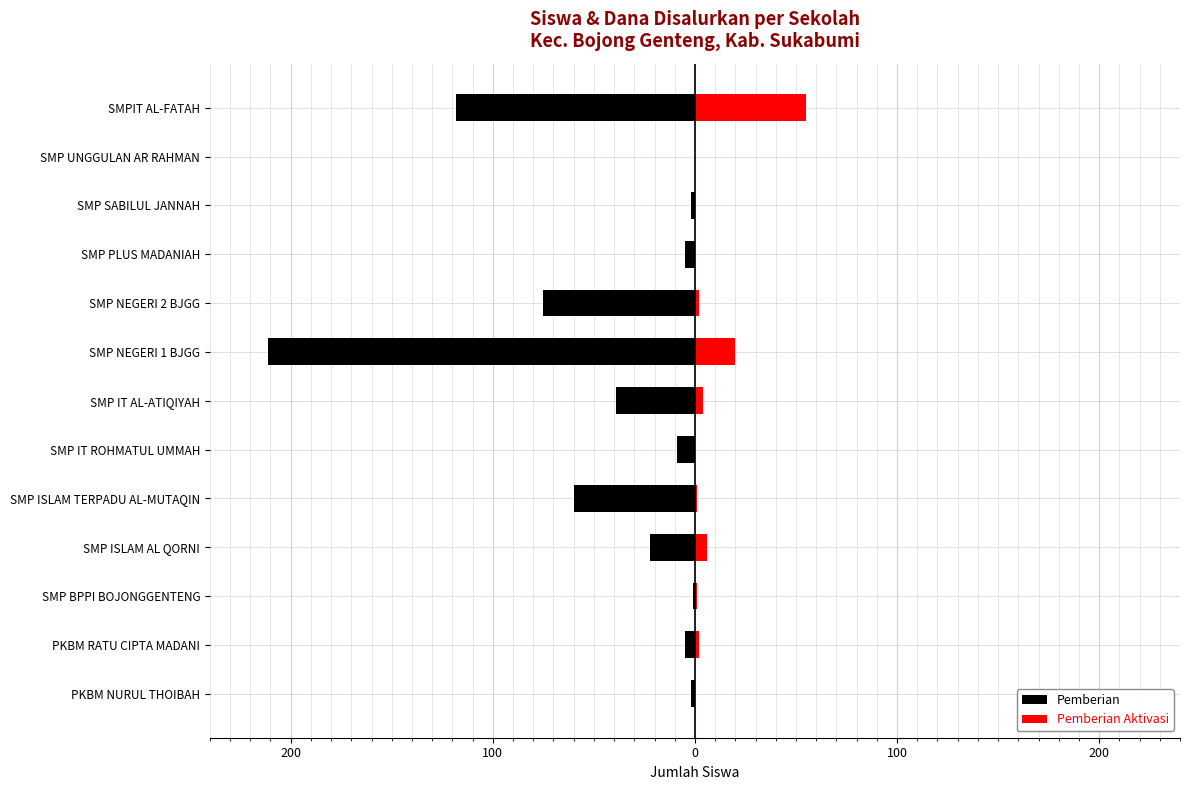

True or false: Pemberian has a value of -8 at SMP PLUS MADANIAH.

False